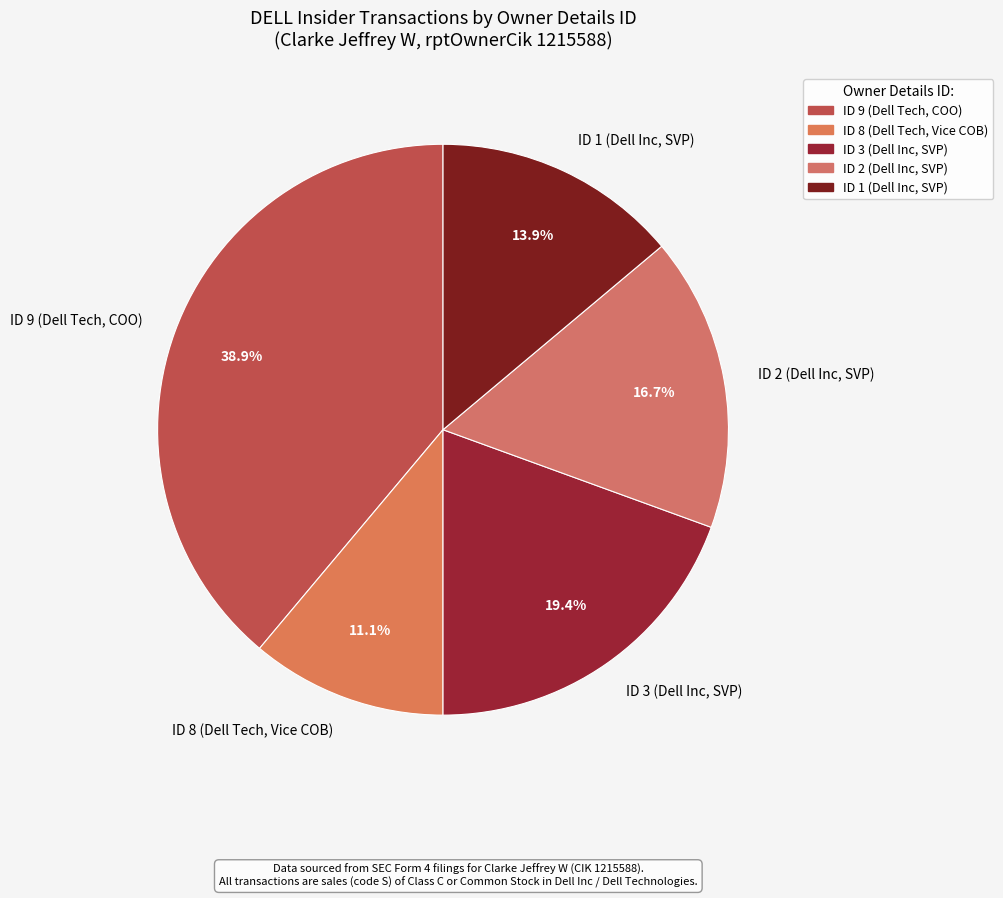

Rank the categories by value from highest to lowest.

ID 9 (Dell Tech, COO), ID 3 (Dell Inc, SVP), ID 2 (Dell Inc, SVP), ID 1 (Dell Inc, SVP), ID 8 (Dell Tech, Vice COB)